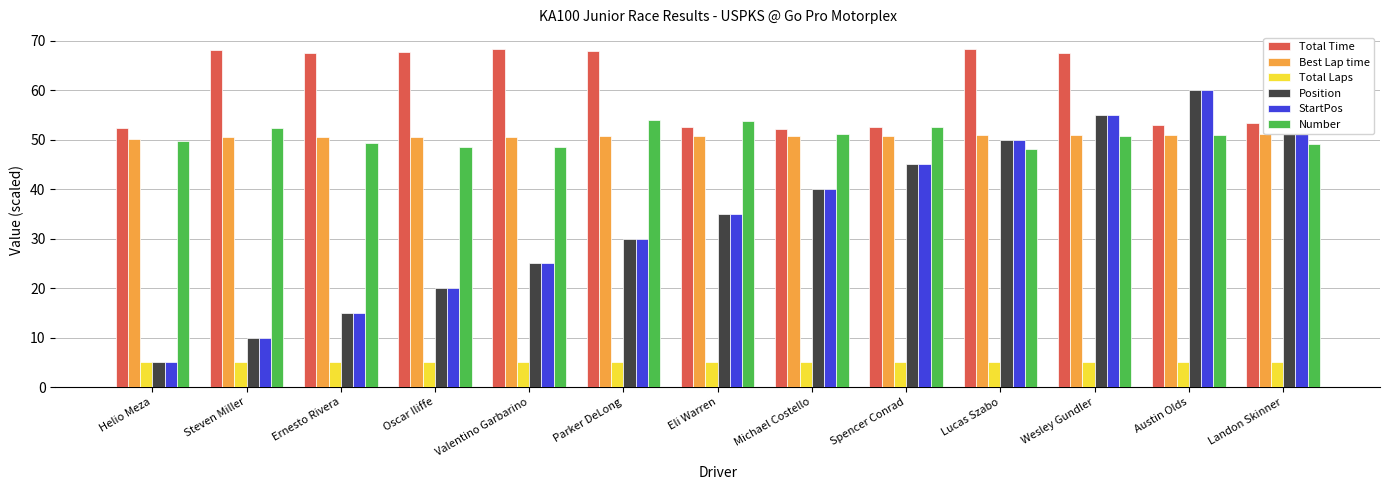

What is the value of the Position bar at the 13th from the left?

65.0